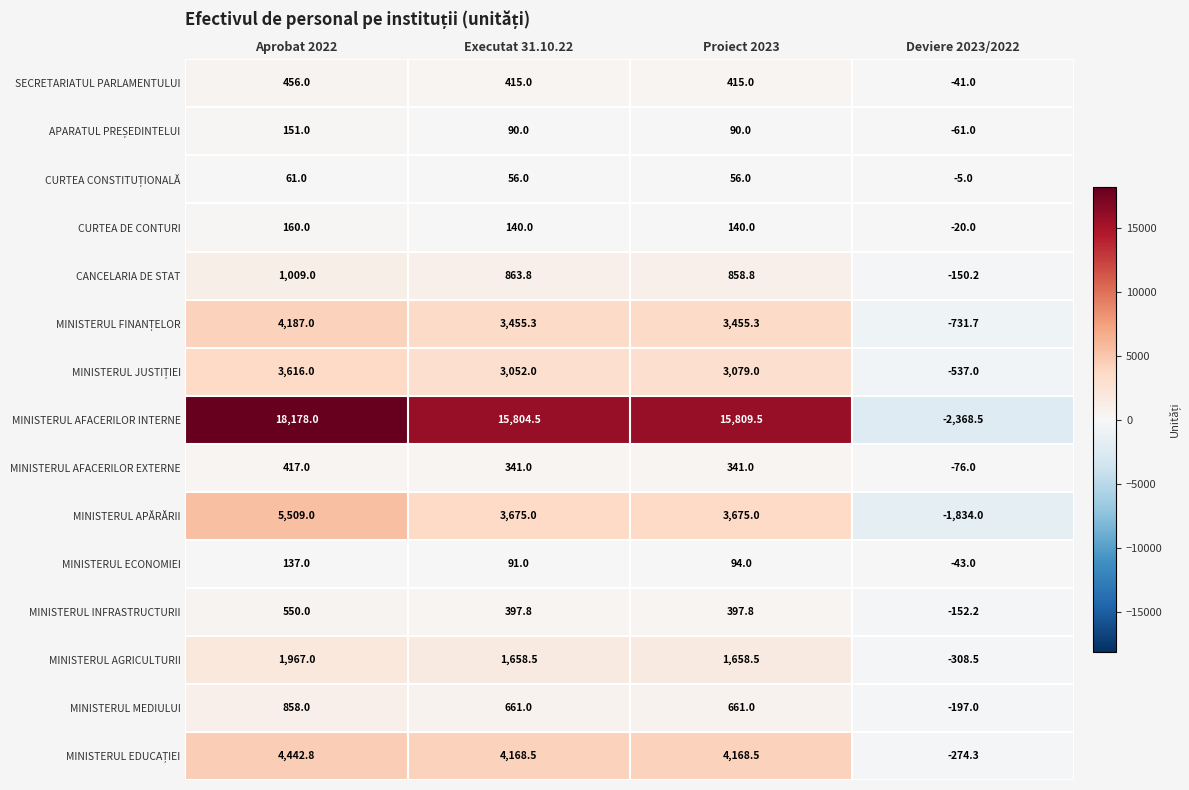

What is the greatest value displayed?

18178.0